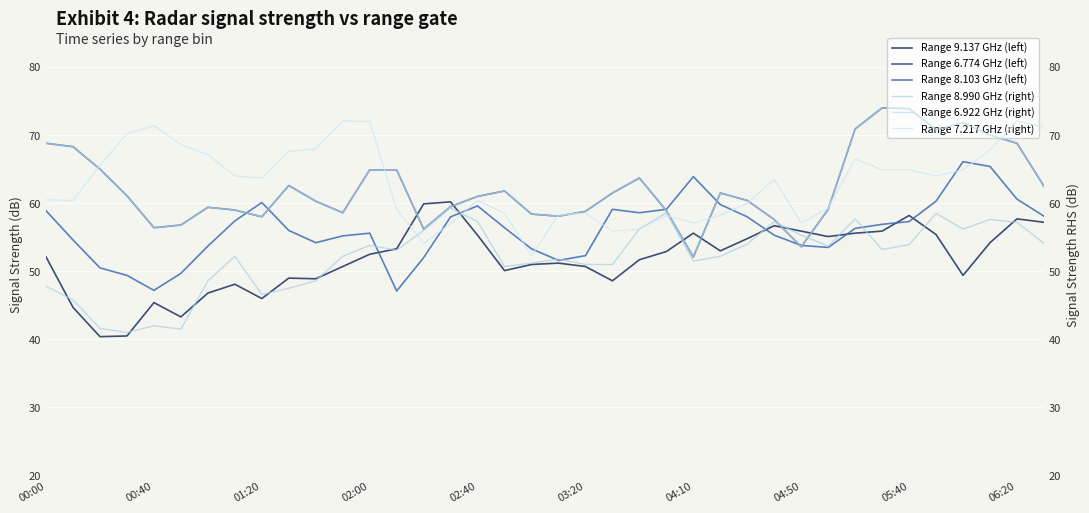

Rank the series by their maximum value, from highest to lowest.

Range 6.774 GHz (left), Range 6.922 GHz (right), Range 7.217 GHz (right), Range 8.103 GHz (left), Range 9.137 GHz (left), Range 8.990 GHz (right)